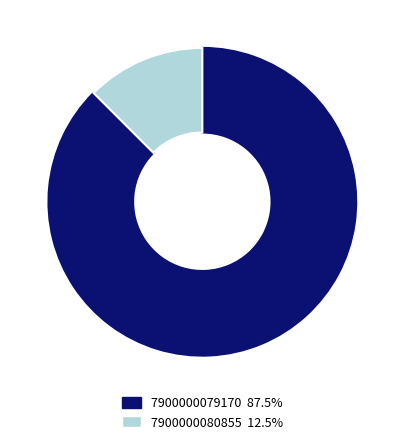

What is the ratio of the value at 7900000080855 to the value at 7900000079170?

0.1